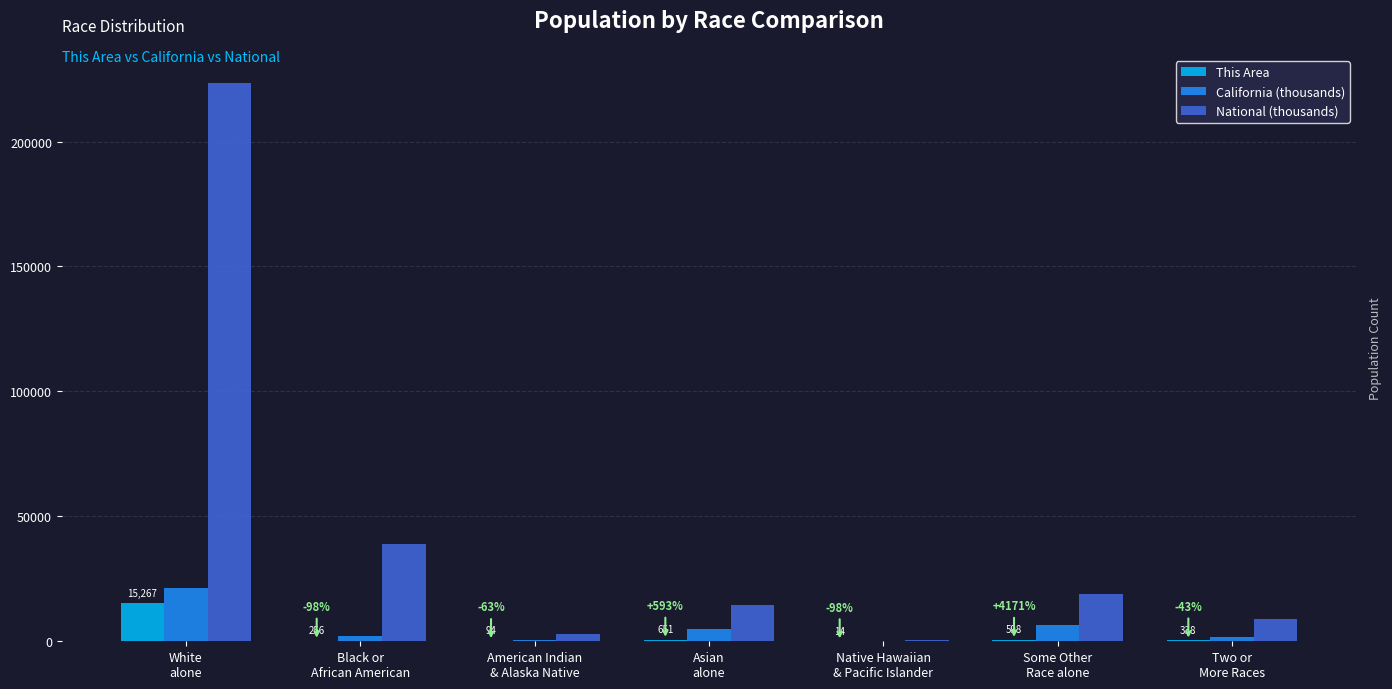

What is the greatest value displayed?

223553.3